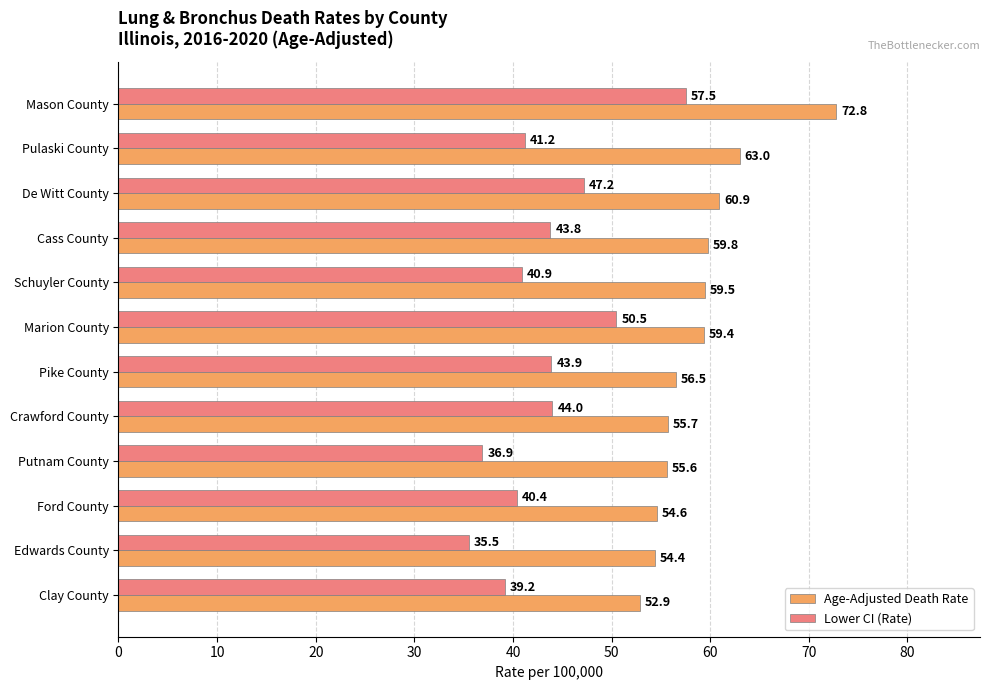

List the labels in order of Lower CI (Rate) value, smallest first.

Edwards County, Putnam County, Clay County, Ford County, Schuyler County, Pulaski County, Cass County, Pike County, Crawford County, De Witt County, Marion County, Mason County